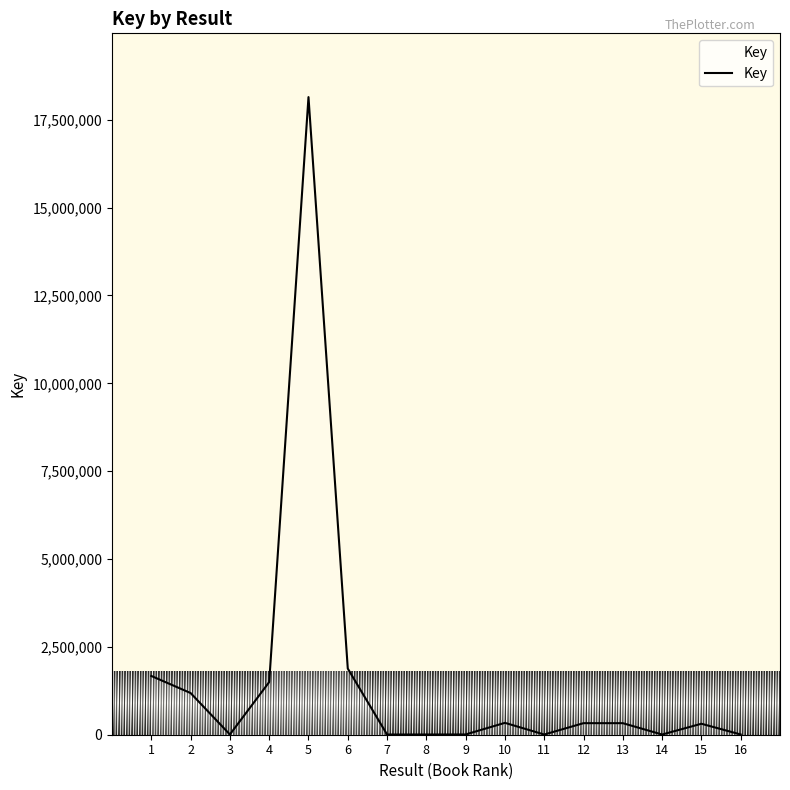

How many lines are shown in the chart?

1